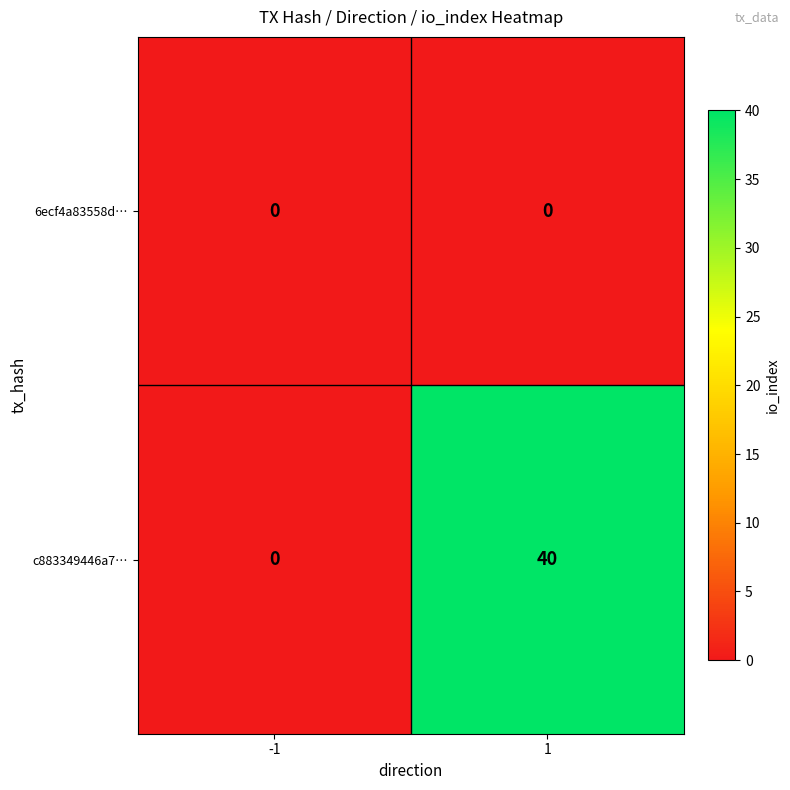

Reading left to right, list all the values displayed in this chart.

6ecf4a83558d…: 0	0
c883349446a7…: 0	40